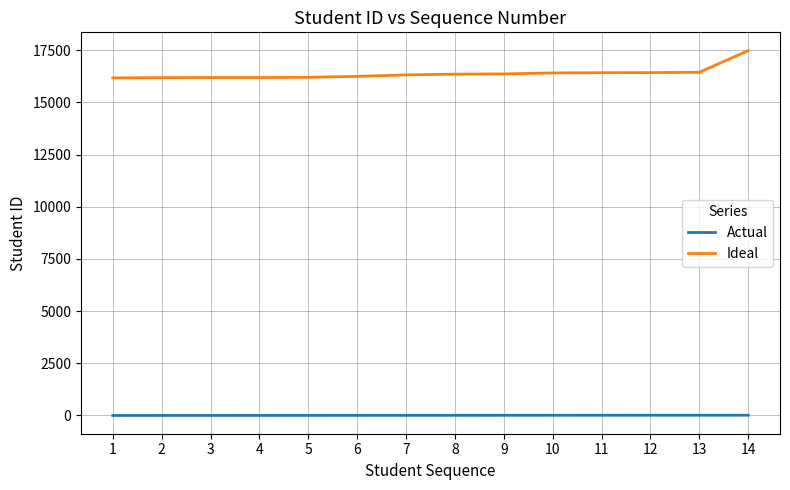

What is the sum of all Ideal values?

229354